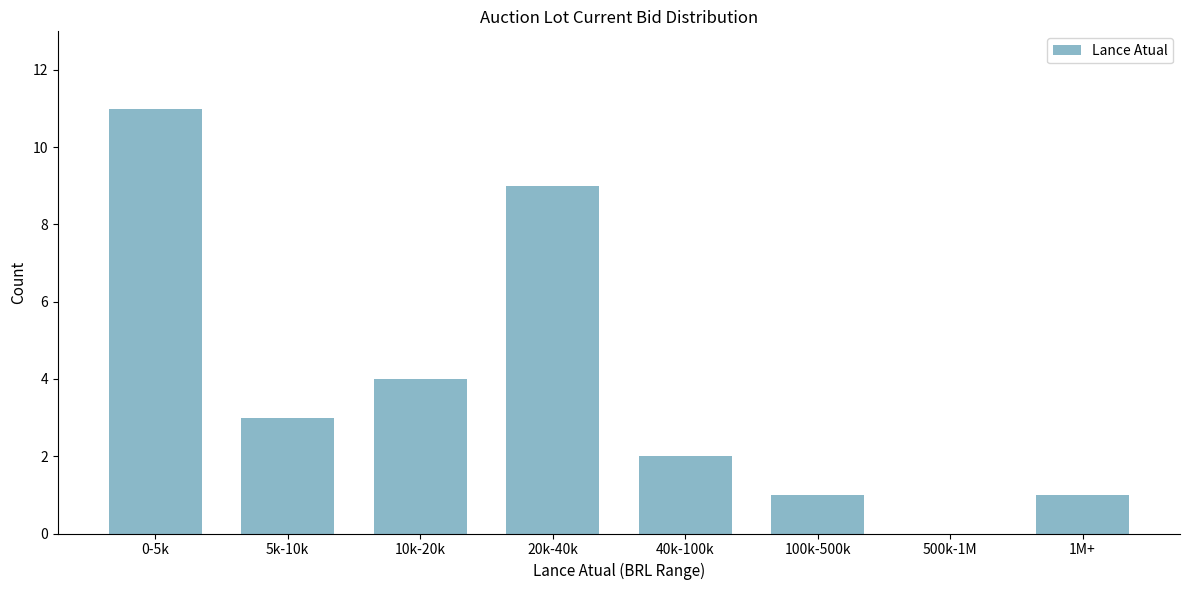

Reading left to right, extract all data points from this chart.

0-5k=11	5k-10k=3	10k-20k=4	20k-40k=9	40k-100k=2	100k-500k=1	500k-1M=0	1M+=1